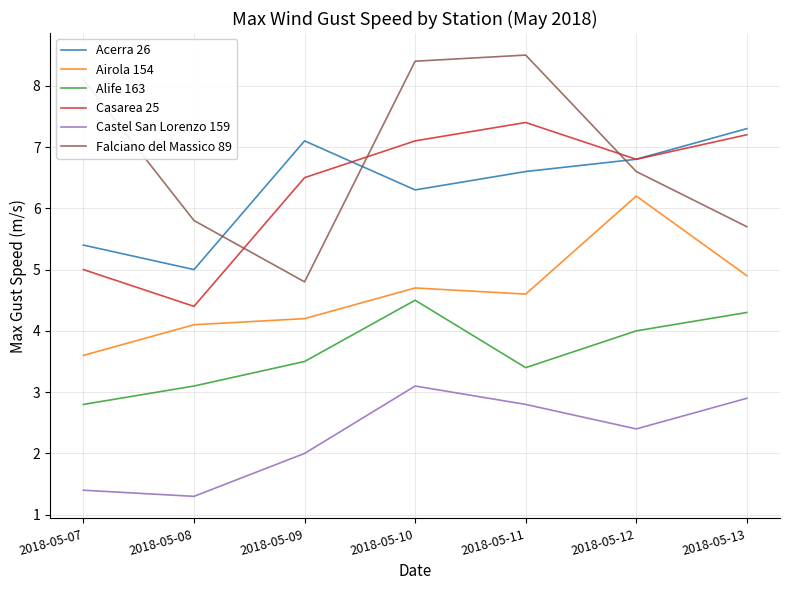

What is the difference between the second highest and second lowest values in the Castel San Lorenzo 159 series?

1.5